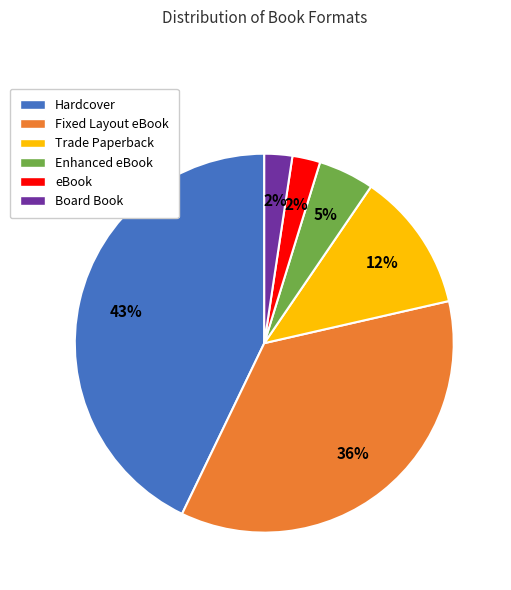

To the nearest percent, what portion does Hardcover represent?

43%